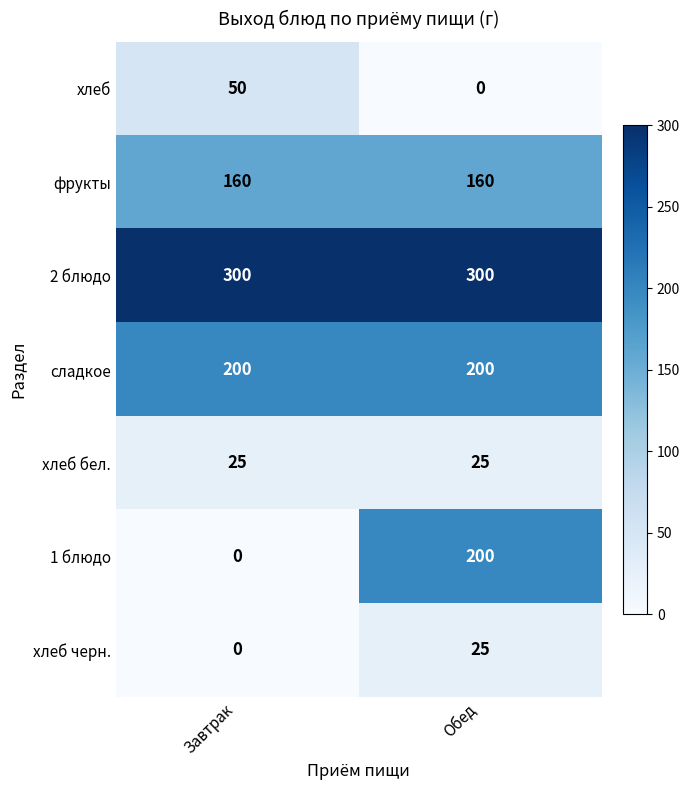

Reading left to right, what are all the values shown in this chart?

хлеб: Завтрак=50	Обед=0
фрукты: Завтрак=160	Обед=160
2 блюдо: Завтрак=300	Обед=300
сладкое: Завтрак=200	Обед=200
хлеб бел.: Завтрак=25	Обед=25
1 блюдо: Завтрак=0	Обед=200
хлеб черн.: Завтрак=0	Обед=25